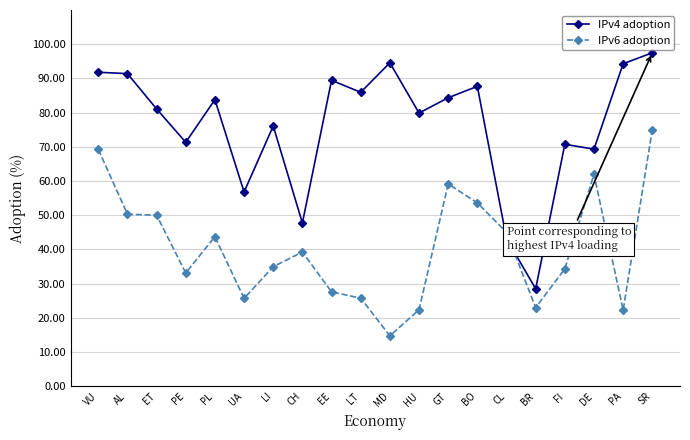

What position from the right is EE?

12